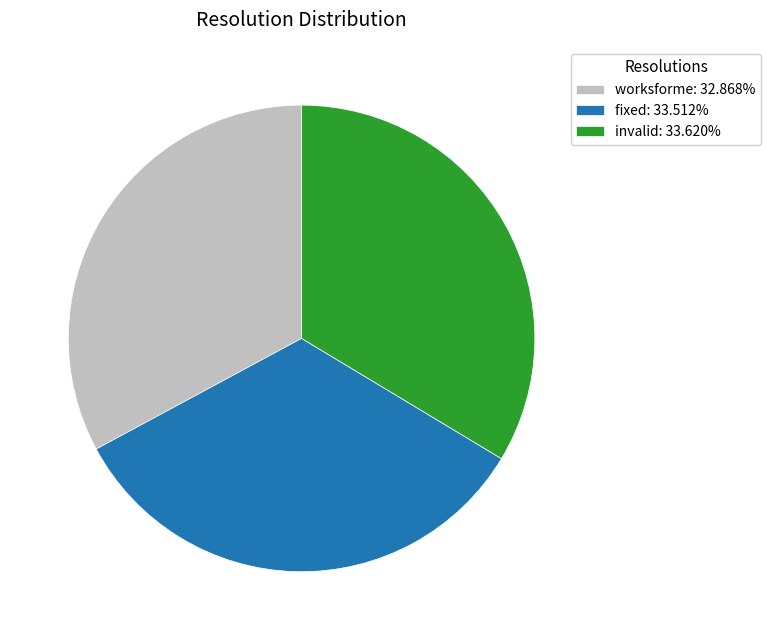

Approximately how many times larger is the value at worksforme: 32.868% compared to invalid: 33.620%?

1.0